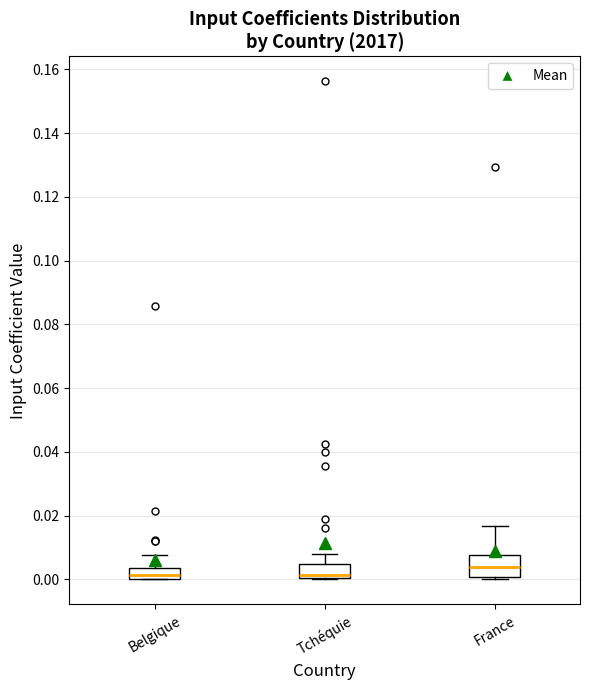

Reading left to right, read every box against the y-axis: the position of its median line, the range the box covers, and the ends of its whiskers. The values are not printed on the chart, so give them approximately, as read against the axis.

Belgique: median 0.002, box 0.000 to 0.004, whiskers 0.000 to 0.008
Tchéquie: median 0.002, box 0.000 to 0.004, whiskers 0.000 to 0.008
France: median 0.004, box 0.000 to 0.008, whiskers 0.000 (just below the box's lower edge) to 0.016